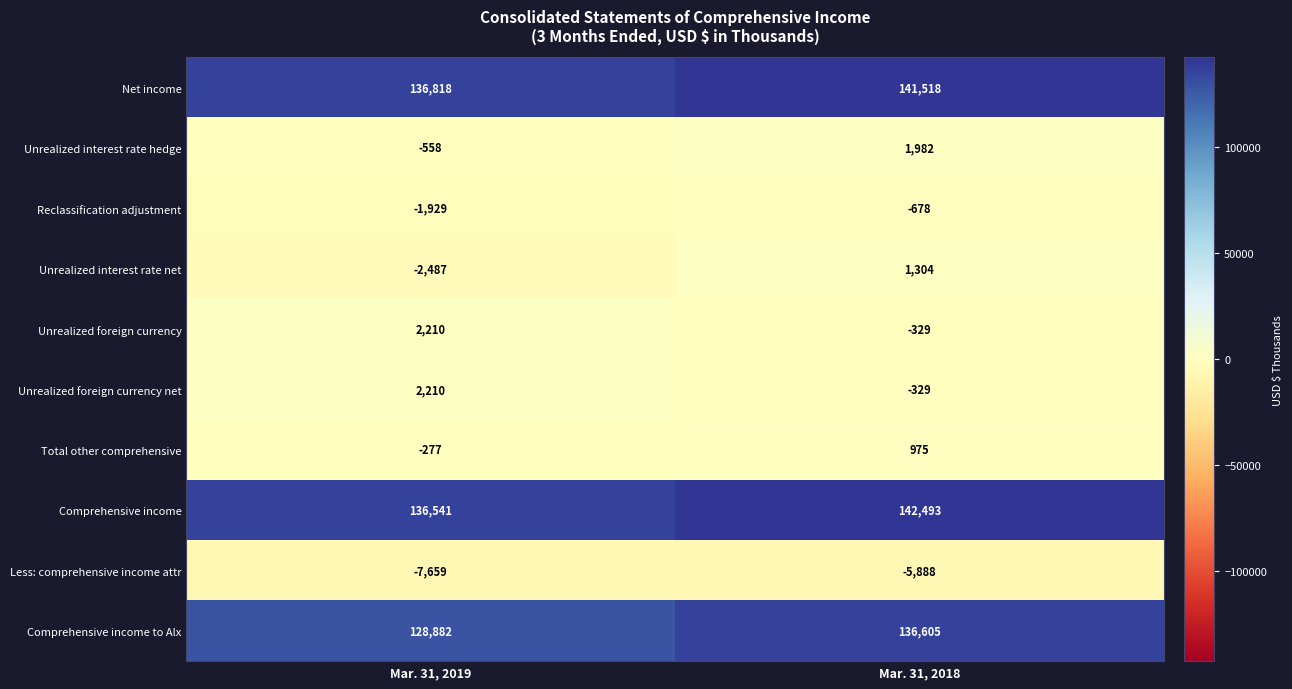

What is the sum of the Comprehensive income to Alx values at Mar. 31, 2019 and Mar. 31, 2018?

265487